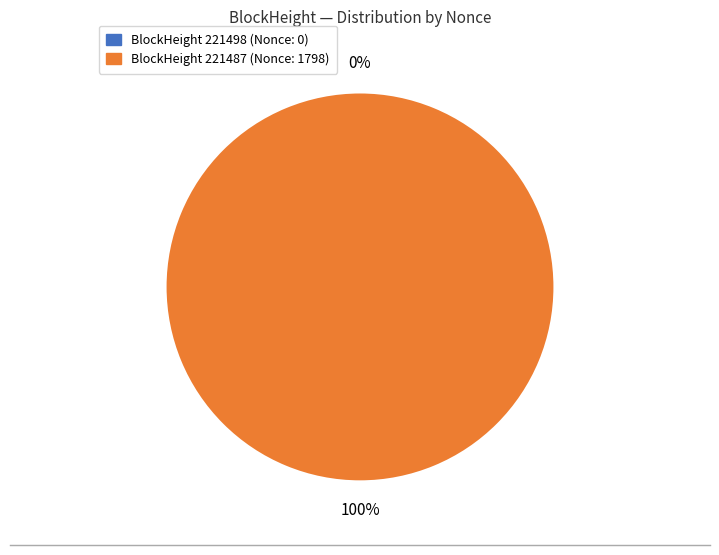

To the nearest percent, what is the difference between the largest and smallest slice percentages?

100%